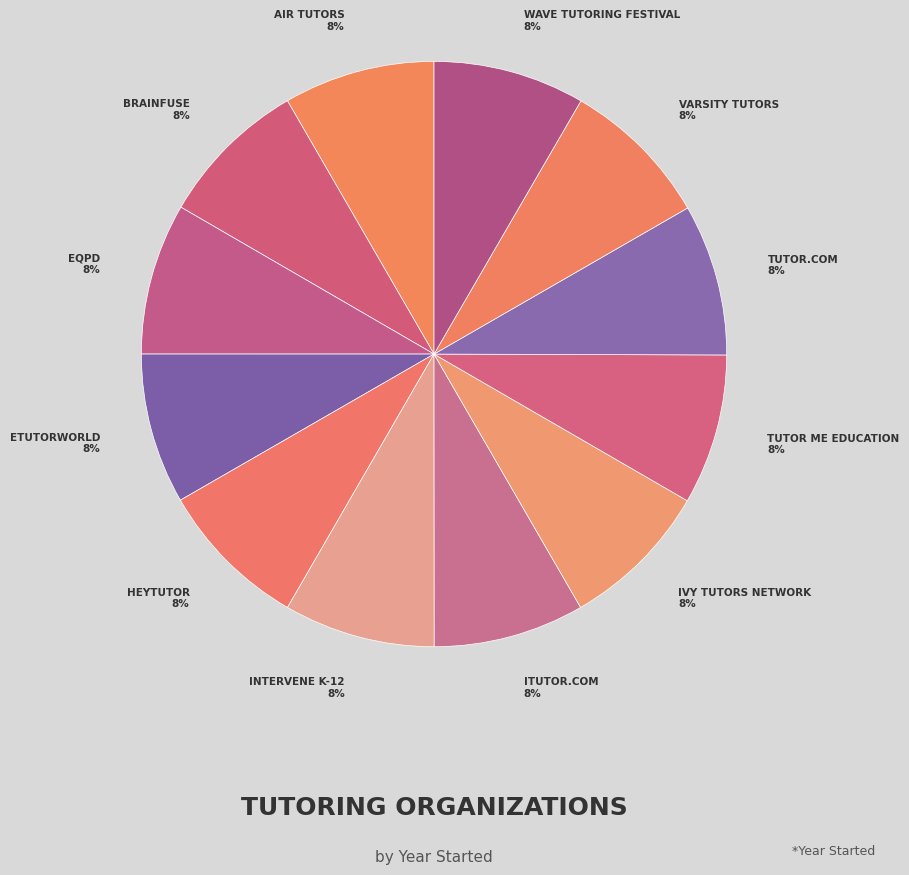

Which slice is the largest?

EQPD